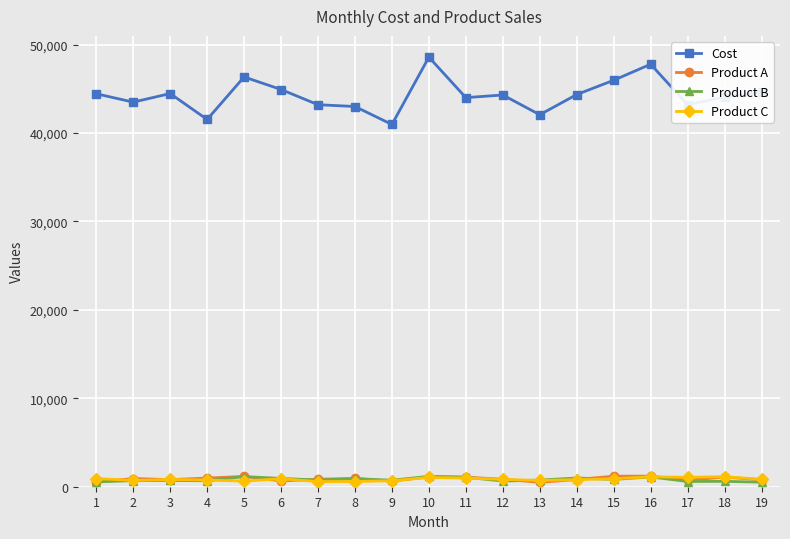

True or false: Cost and Product B intersect in this chart.

False